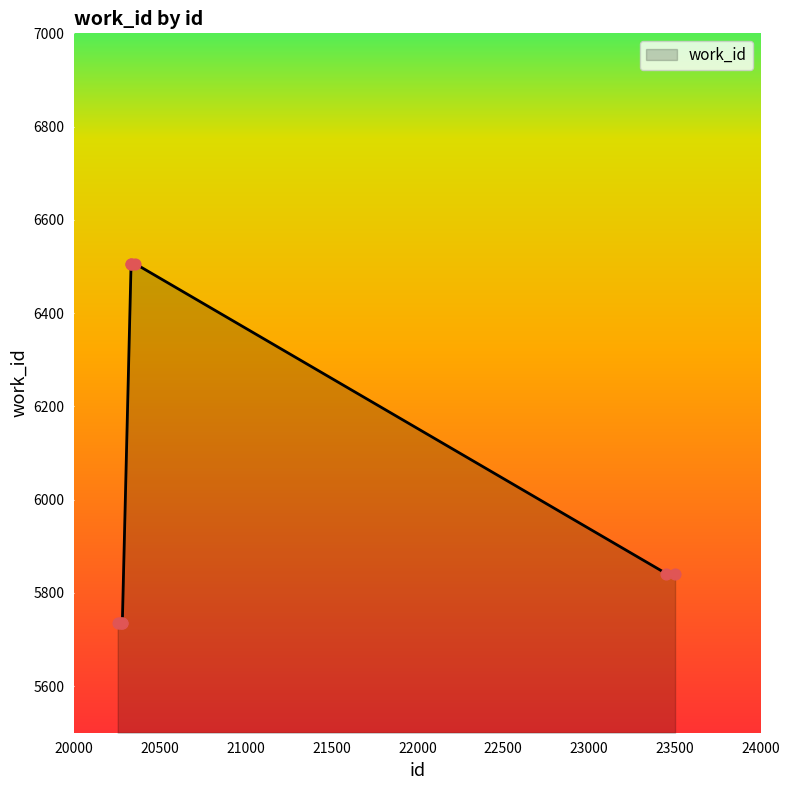

What is the smallest value displayed?

5736